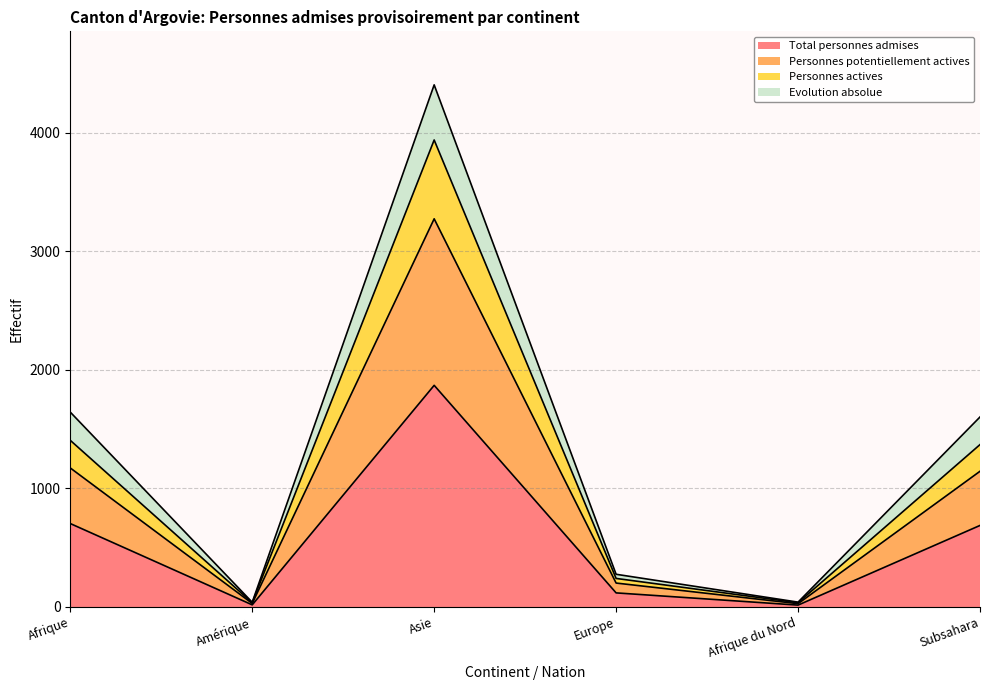

Where is the first local maximum for Personnes potentiellement actives?

Asie